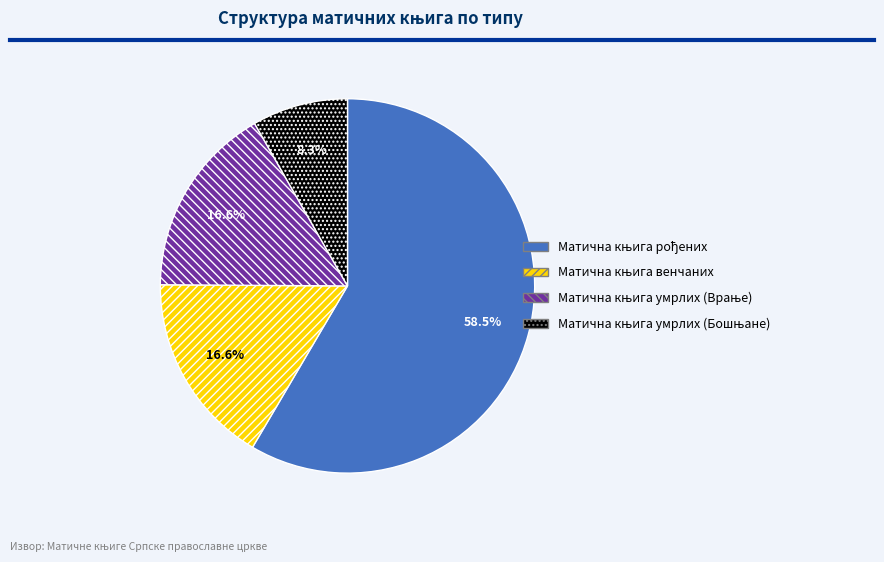

Is there a majority slice in this chart?

Yes